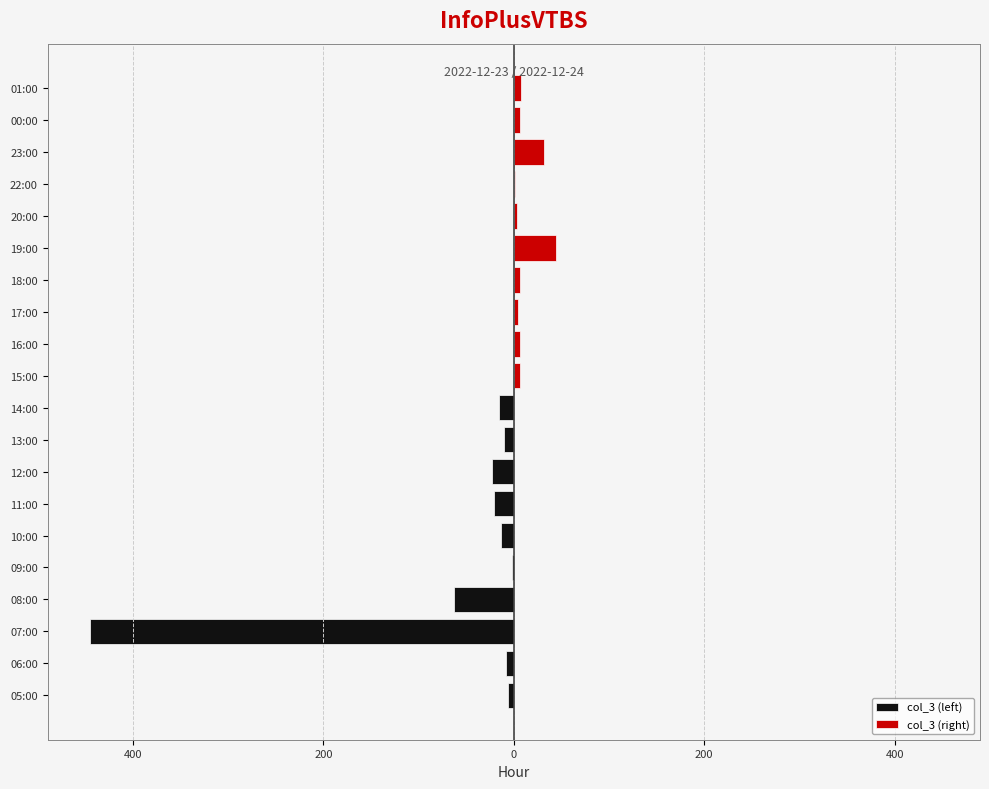

Is it true that col_3 (left) equals -9 at 12:00?

False